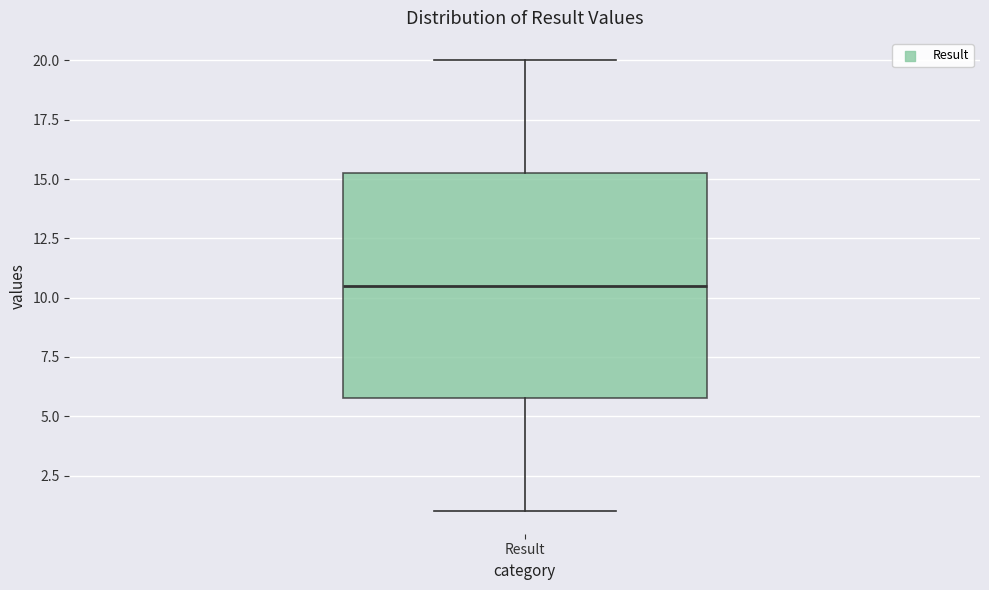

Where does the upper whisker of the box for Result end on the y-axis? The values are not printed on the chart, so give them approximately, as read against the axis.

20.0